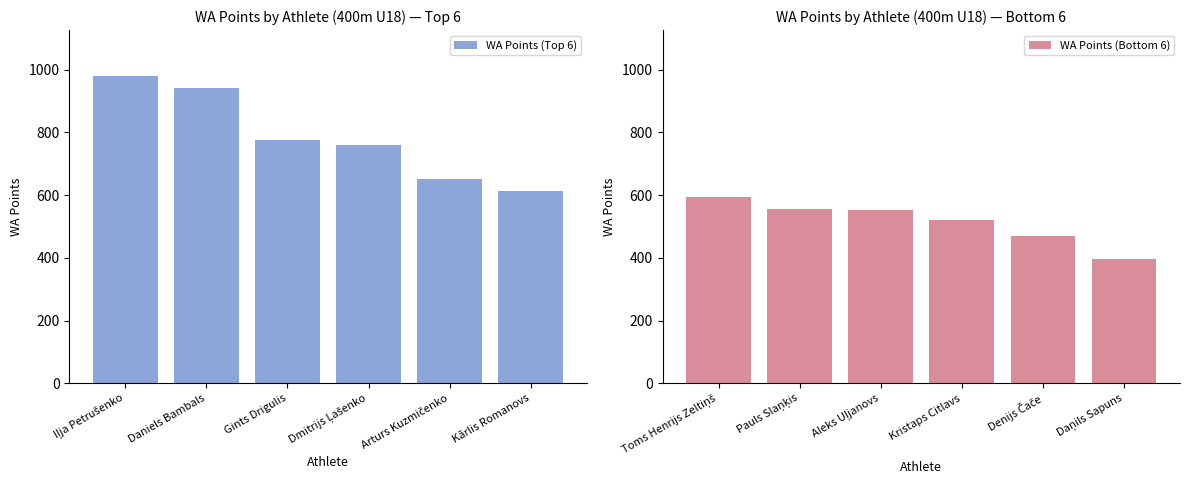

What is the sum of all WA Points (Bottom 6) values?

3089